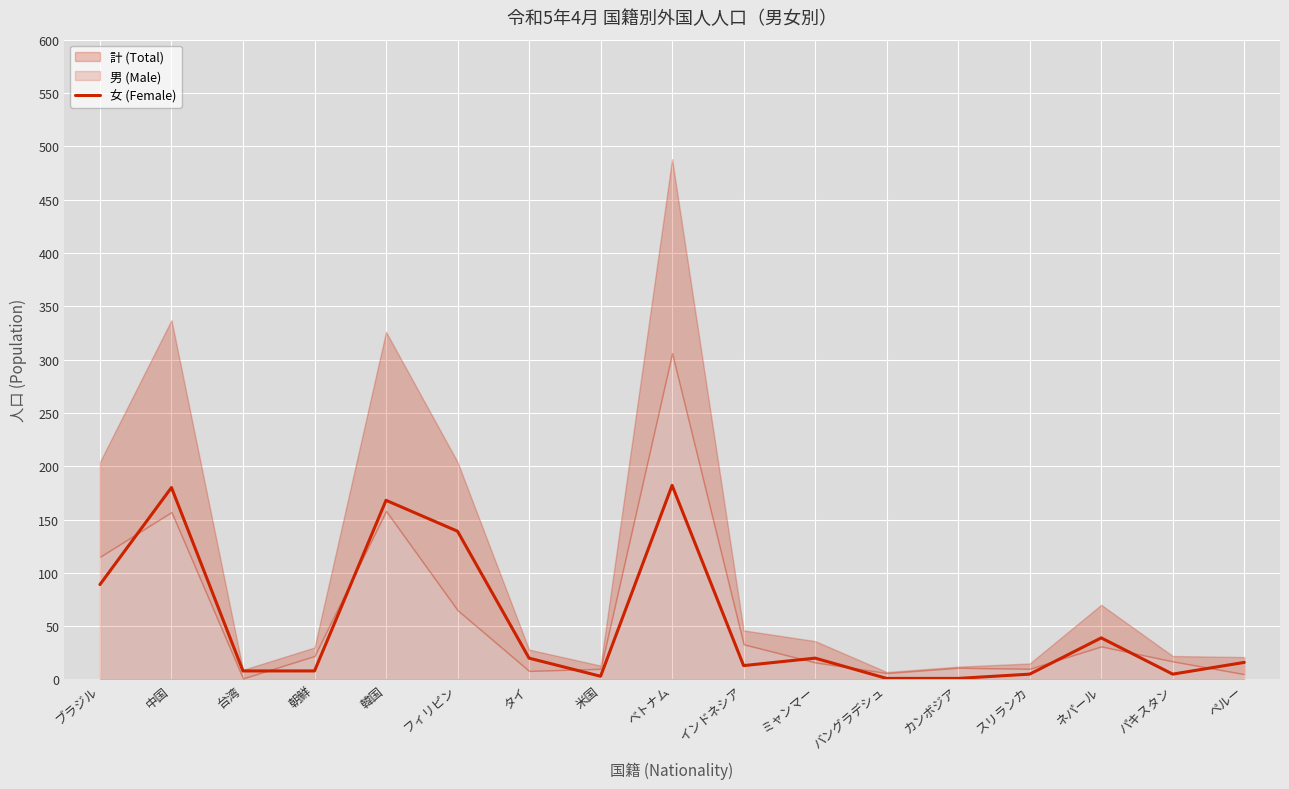

The value at 台湾 is 13. True or false?

False